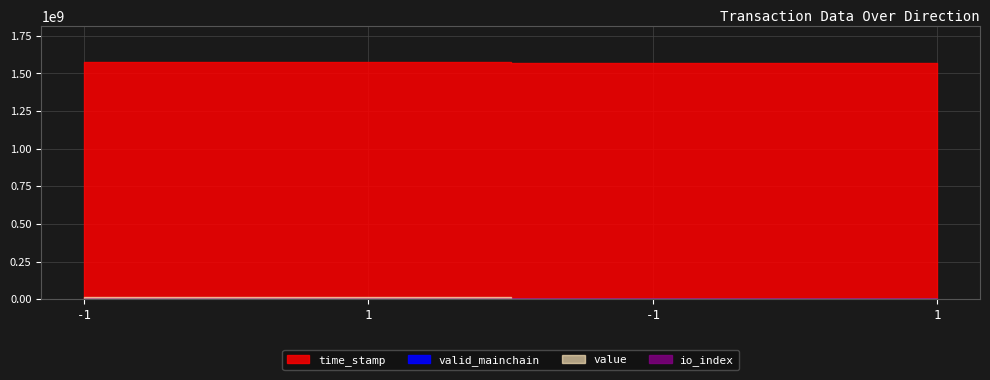

What is the highest value of the io_index series?

4.0